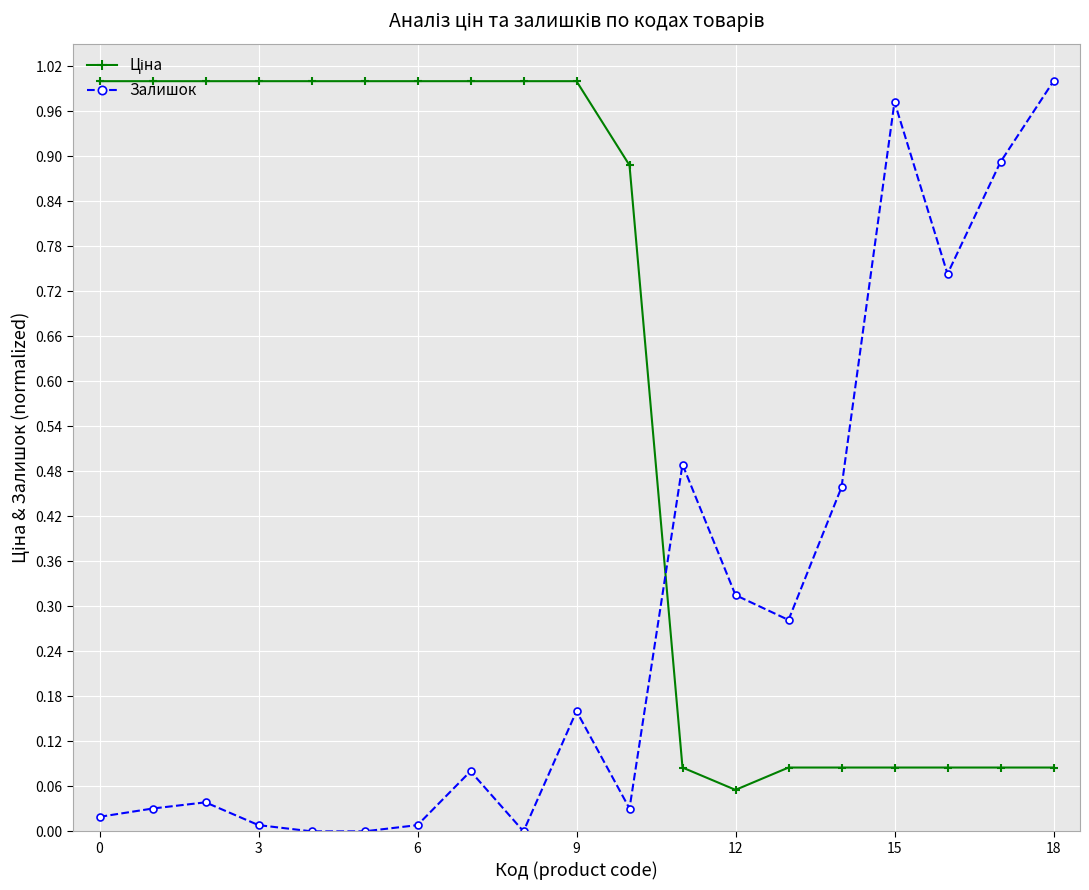

Which series has the widest spread of values?

Залишок